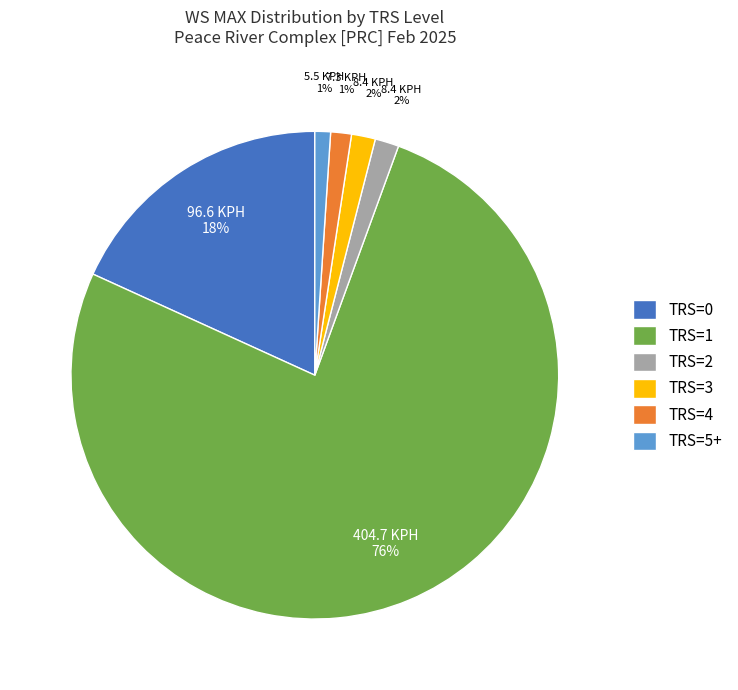

To the nearest percent, what percentage of the pie is TRS=1?

76%